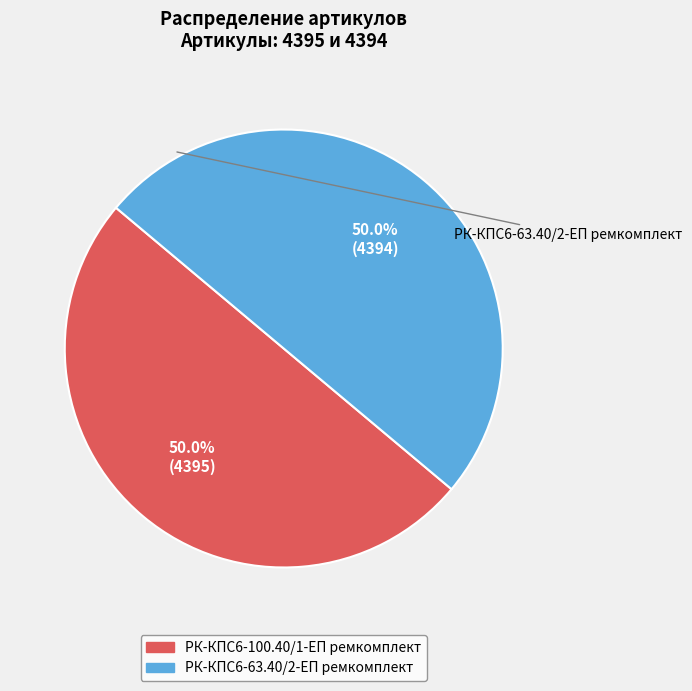

Is the sum of РК-КПС6-63.40/2-ЕП ремкомплект and РК-КПС6-100.40/1-ЕП ремкомплект greater than half?

Yes